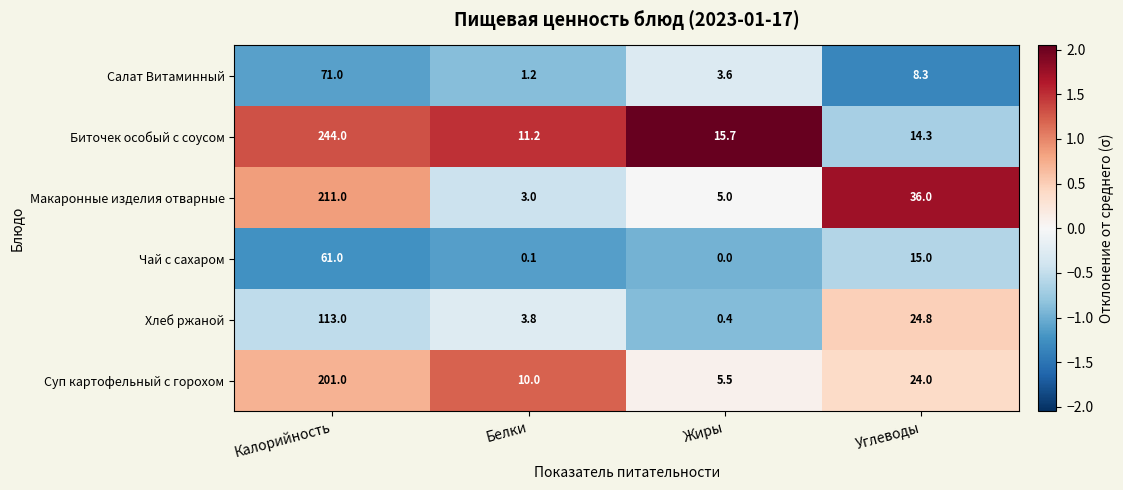

At which label does Хлеб ржаной reach its minimum?

Жиры